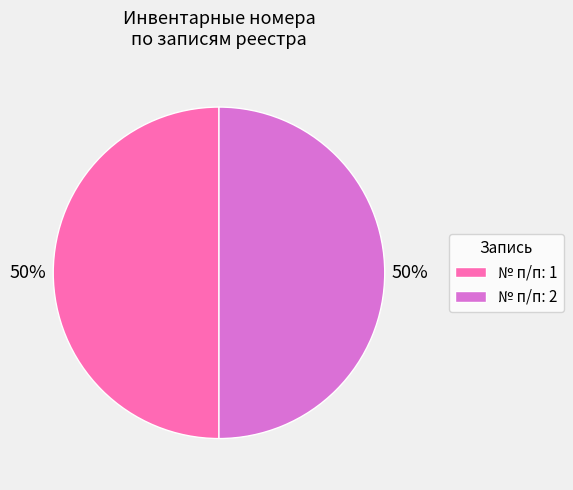

Do № п/п: 2 and № п/п: 1 together represent more than half of the pie?

Yes